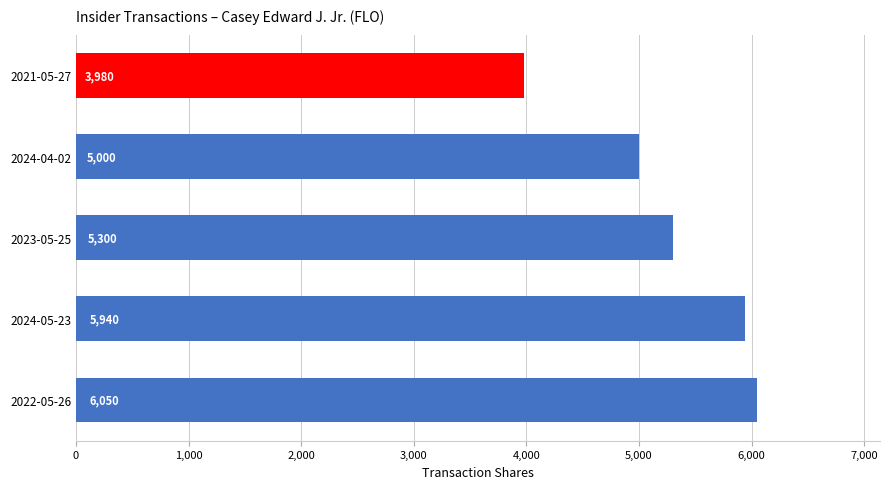

Count the number of data series in this chart.

1